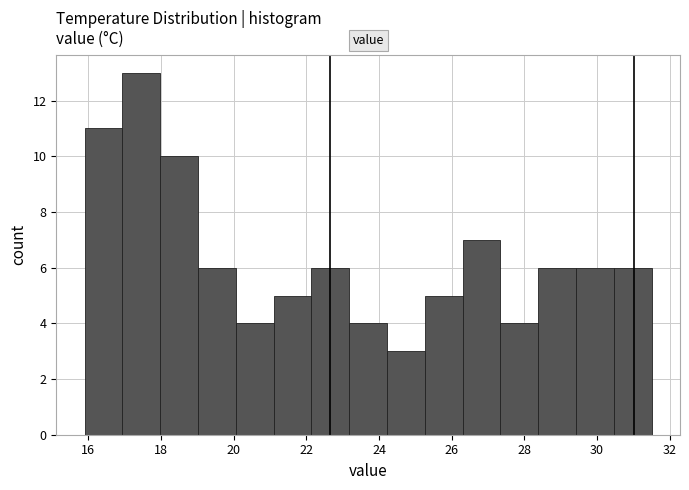

Reading left to right, list every bar in this chart as the range it spans on the x-axis followed by its height. Neither the bar edges nor the heights are printed on the chart, so give them approximately, as read against the axes.

15.90 to 16.94: 11
16.94 to 17.98: 13
17.98 to 19.02: 10
19.02 to 20.06: 6
20.06 to 21.10: 4
21.10 to 22.14: 5
22.14 to 23.18: 6
23.18 to 24.22: 4
24.22 to 25.26: 3
25.26 to 26.30: 5
26.30 to 27.34: 7
27.34 to 28.38: 4
28.38 to 29.42: 6
29.42 to 30.46: 6
30.46 to 31.50: 6